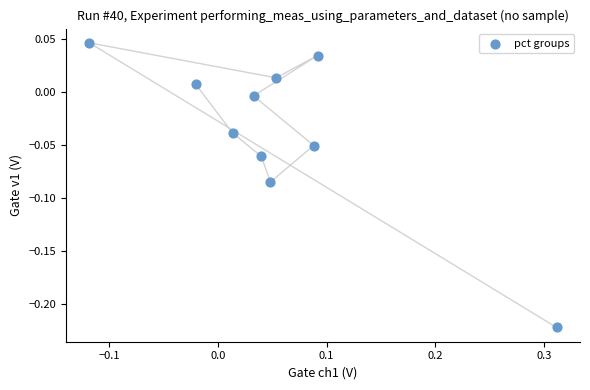

What is the range of X values (max minus min)?

0.4